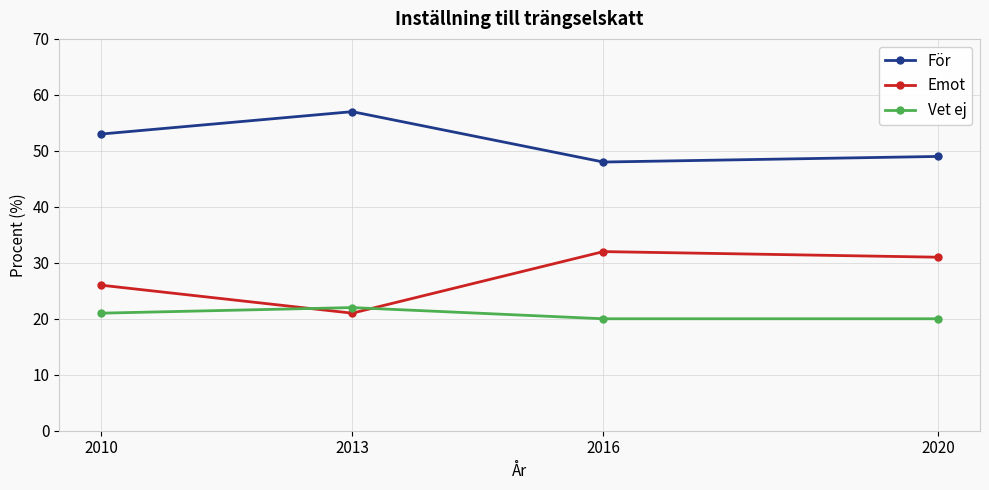

Reading left to right, extract all data points from this chart.

För: 2010=53	2013=57	2016=48	2020=49
Emot: 2010=26	2013=21	2016=32	2020=31
Vet ej: 2010=21	2013=22	2016=20	2020=20